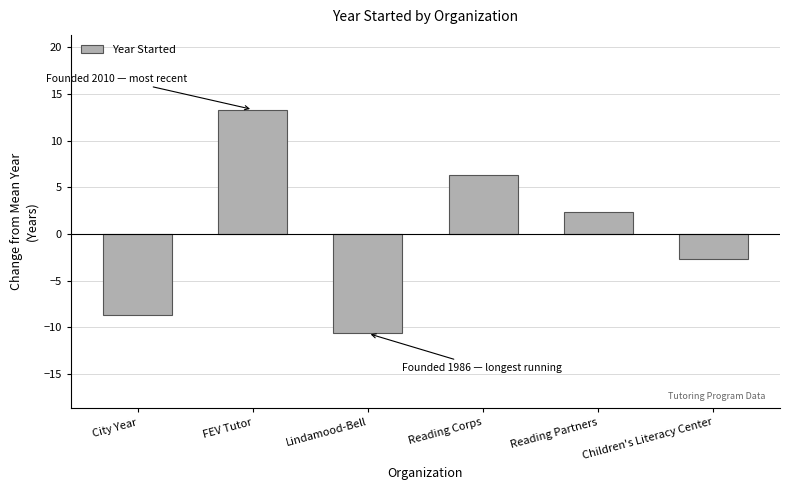

Reading left to right, what are all the values shown in this chart?

City Year=-8.7	FEV Tutor=13.3	Lindamood-Bell=-10.7	Reading Corps=6.3	Reading Partners=2.3	Children's Literacy Center=-2.7